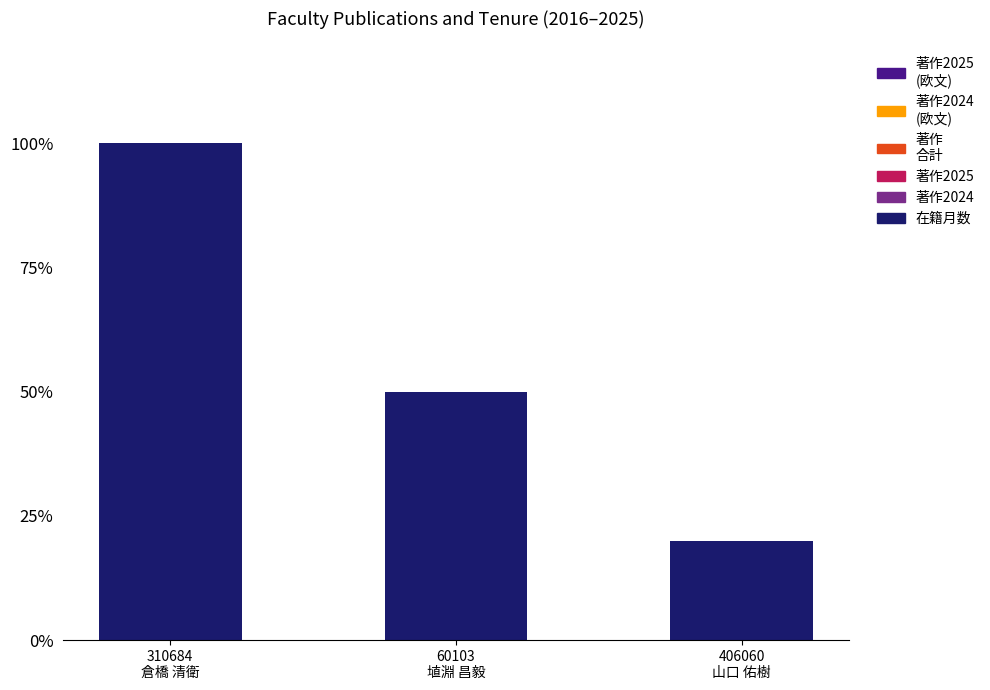

What is the greatest value displayed?

100